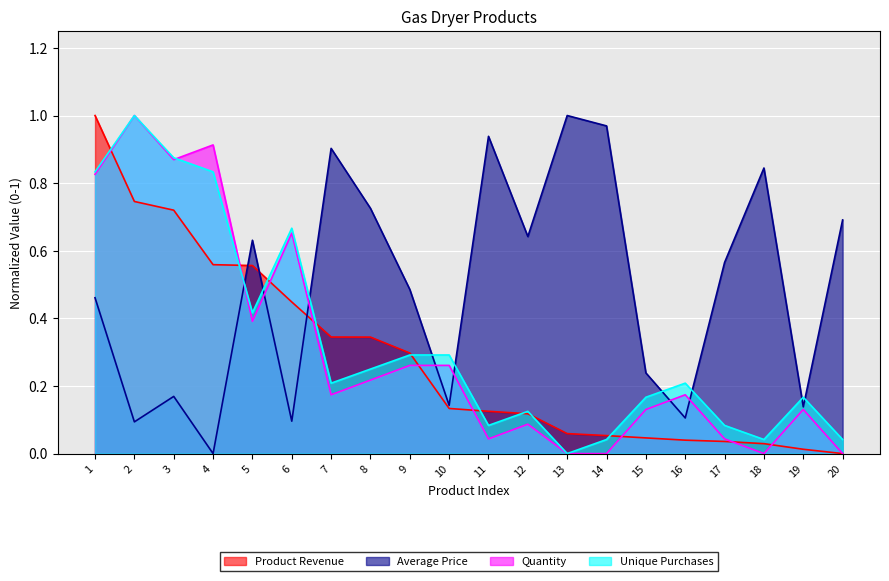

How many times do Average Price and Quantity cross each other?

7